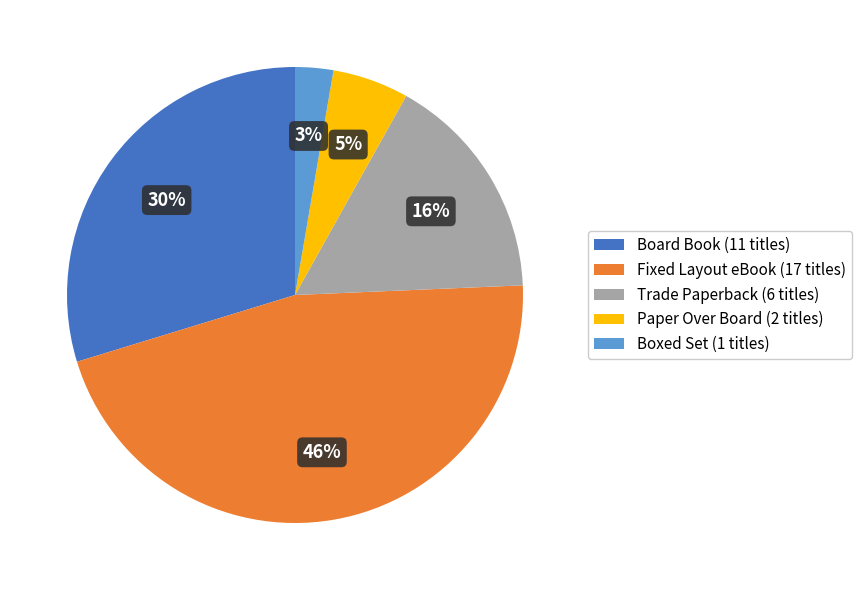

Is there any slice that represents more than half of the pie?

No